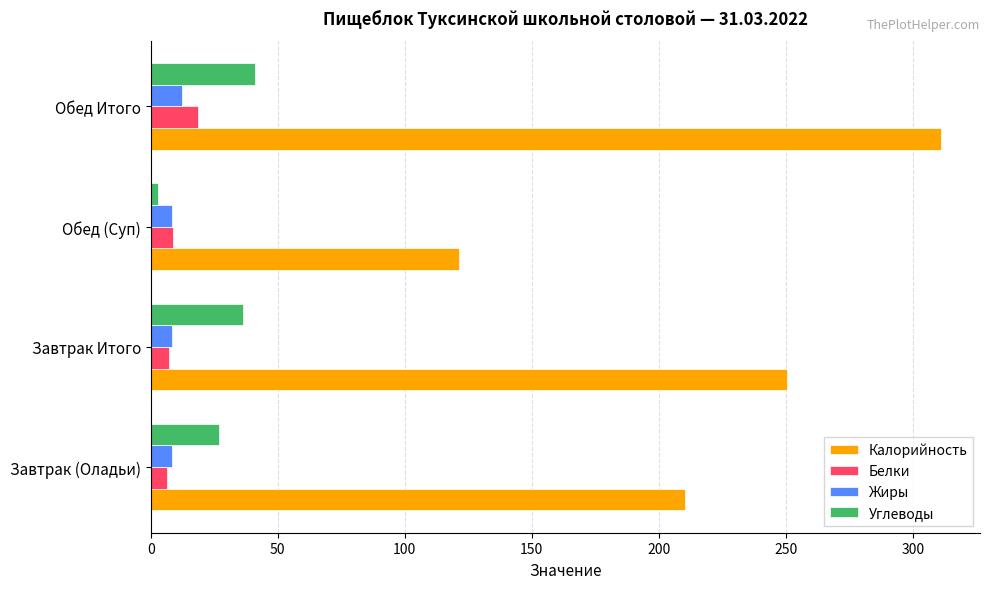

Which series has the widest spread of values?

Калорийность